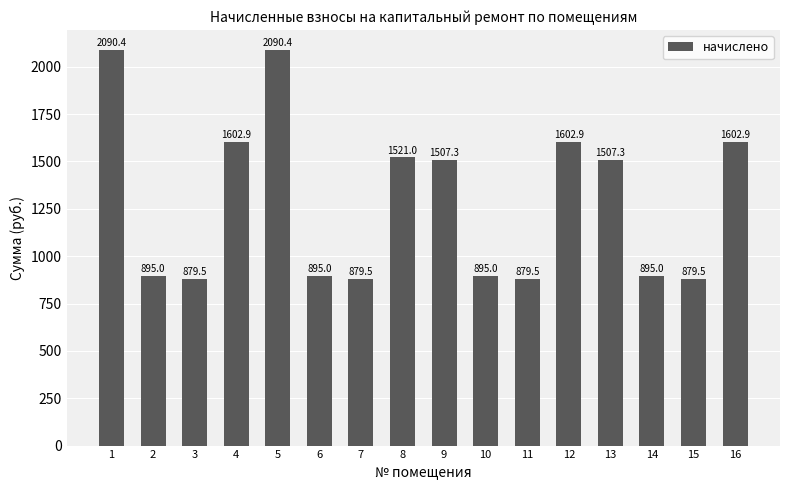

What value does the data have at 1?

2090.4